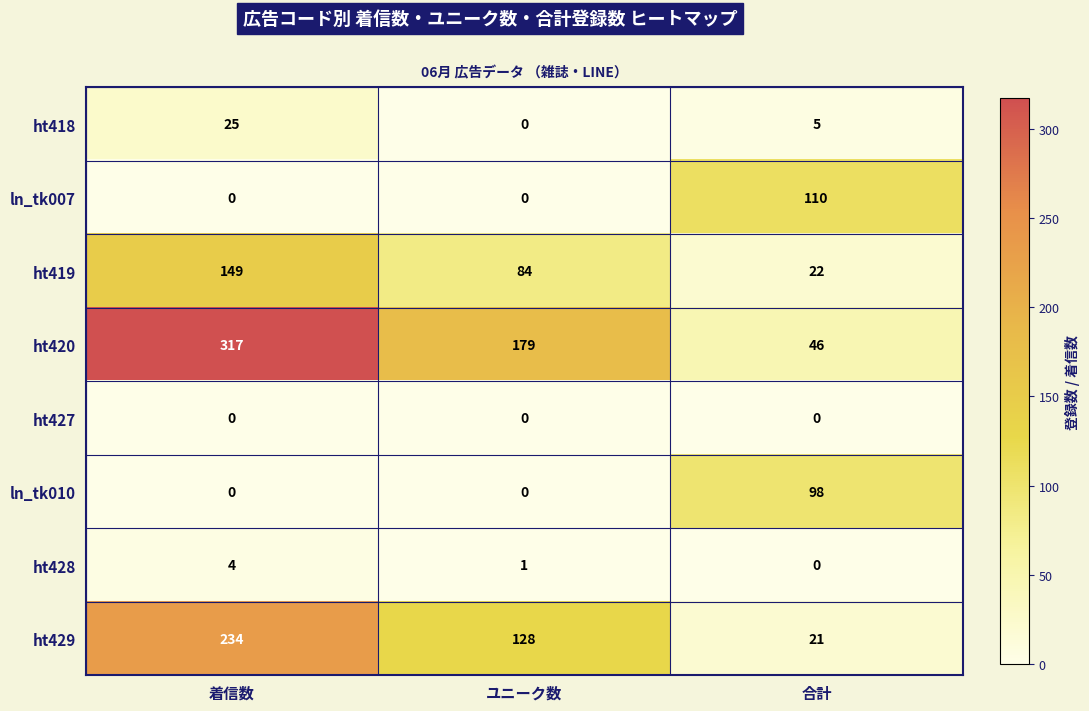

Is it true that ht419 equals 149 at 着信数?

True